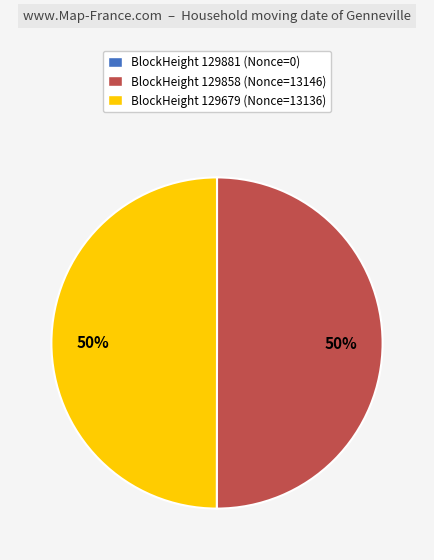

To the nearest percent, what is the average slice percentage?

33%